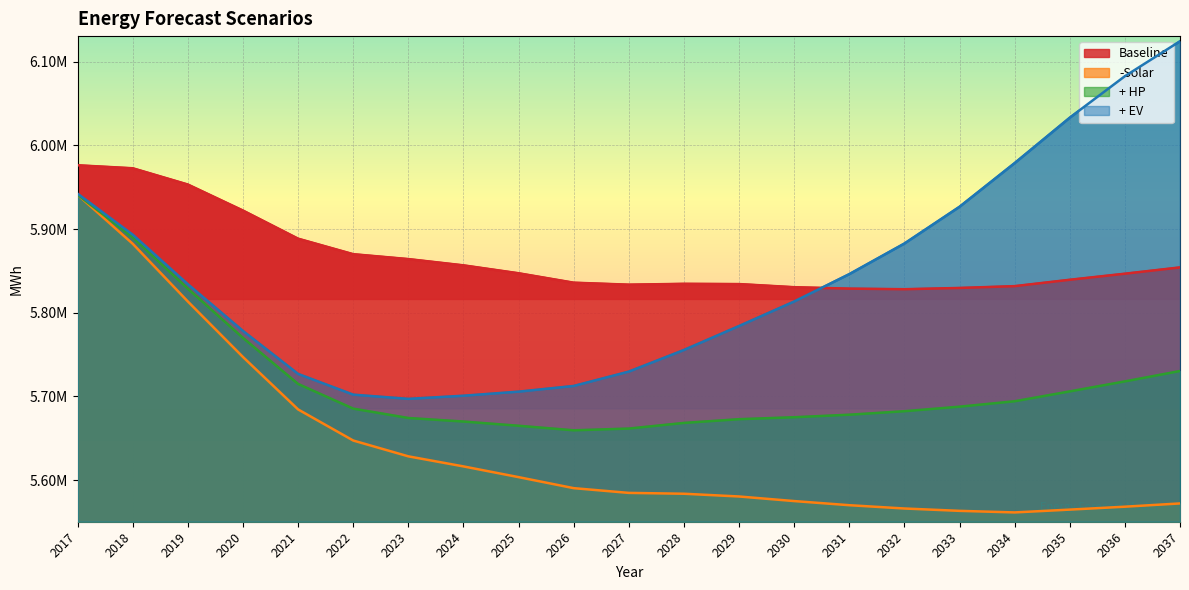

Reading right to left, list all the values displayed in this chart.

Baseline: 2037=5854154.3	2036=5846633.6	2035=5839390.8	2034=5831768.6	2033=5829595.1	2032=5828093.0	2031=5828802.1	2030=5830499.6	2029=5834237.8	2028=5834542.1	2027=5833522.6	2026=5835894.7	2025=5847154.7	2024=5856607.8	2023=5864095.1	2022=5869938.3	2021=5888467.9	2020=5922079.3	2019=5953168.9	2018=5972607.9	2017=5976193.2
-Solar: 2037=5572128.6	2036=5568231.1	2035=5564747.8	2034=5561390.2	2033=5563264.0	2032=5566084.2	2031=5570017.3	2030=5574950.1	2029=5580437.9	2028=5583718.1	2027=5584727.3	2026=5590384.0	2025=5603551.4	2024=5616370.2	2023=5628393.5	2022=5647293.7	2021=5684440.3	2020=5747057.9	2019=5813373.7	2018=5882356.8	2017=5940924.7
+ HP: 2037=5730364.0	2036=5717961.5	2035=5705998.9	2034=5694217.6	2033=5687745.3	2032=5682326.4	2031=5678147.6	2030=5675135.3	2029=5672793.9	2028=5668325.4	2027=5661591.9	2026=5659515.8	2025=5664937.4	2024=5669978.6	2023=5674223.1	2022=5685406.1	2021=5714902.6	2020=5769936.6	2019=5828666.0	2018=5890040.6	2017=5940924.7
+ EV: 2037=6124403.9	2036=6082611.1	2035=6033105.3	2034=5978851.2	2033=5926660.6	2032=5882747.0	2031=5846167.0	2030=5813459.5	2029=5784187.9	2028=5755533.5	2027=5729696.1	2026=5712528.3	2025=5705723.1	2024=5700860.3	2023=5697104.9	2022=5702134.7	2021=5726889.6	2020=5778236.9	2019=5834094.2	2018=5893235.5	2017=5942187.9